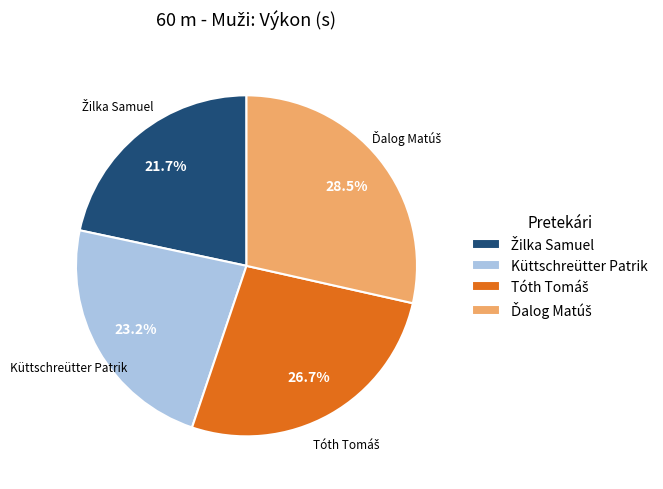

What percentage is NOT represented by Küttschreütter Patrik?

76.8%